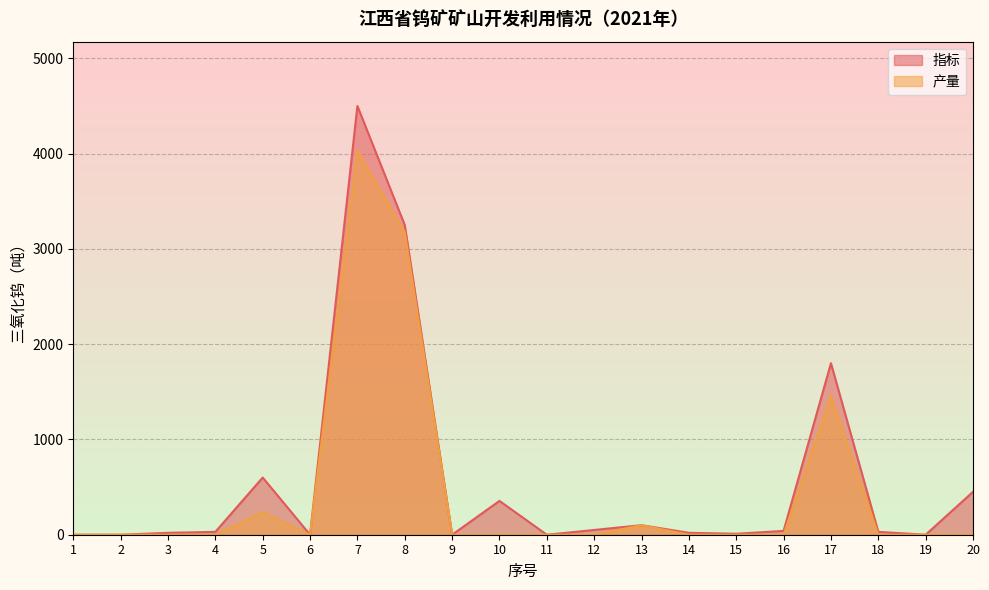

Between 6 and 15, which series saw the biggest shift?

指标